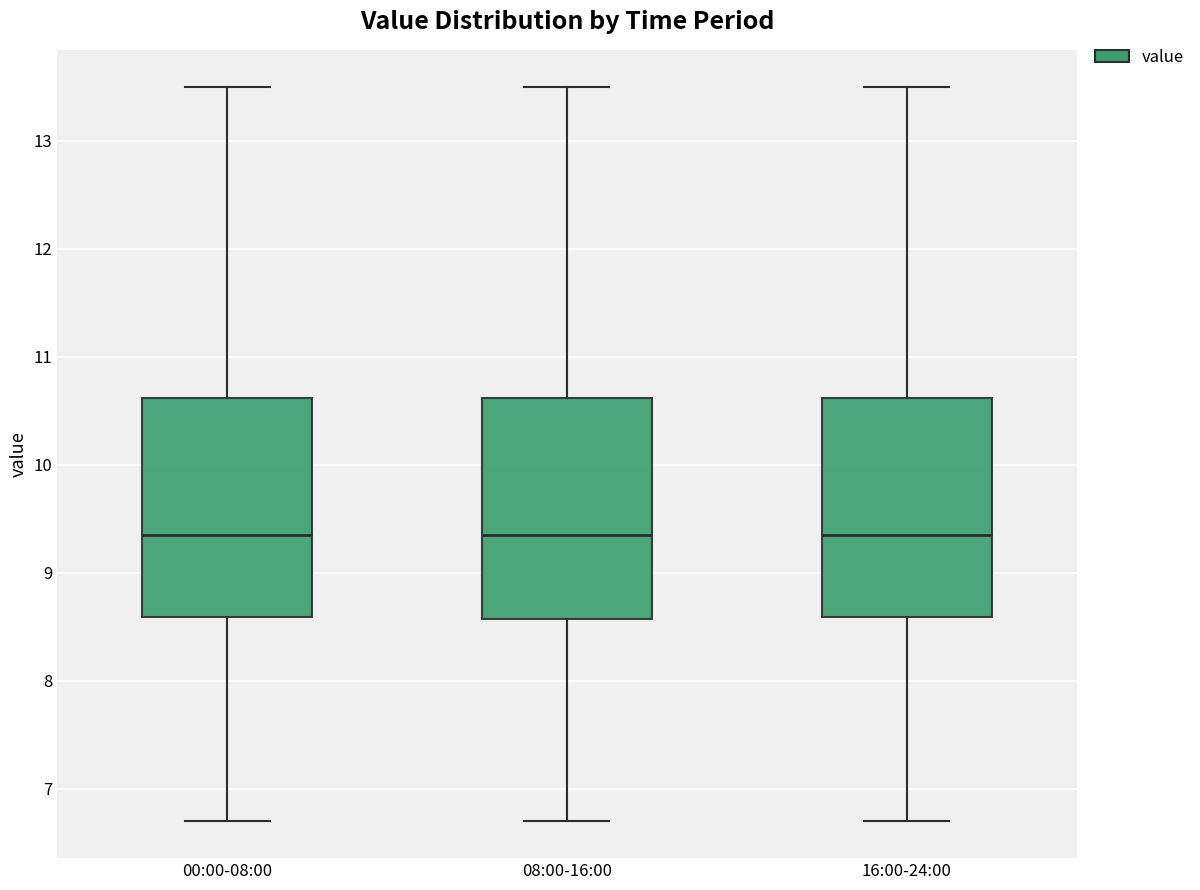

Reading left to right, read every box against the y-axis: the position of its median line, the range the box covers, and the ends of its whiskers. The values are not printed on the chart, so give them approximately, as read against the axis.

00:00-08:00: median 9.4, box 8.6 to 10.6, whiskers 6.7 to 13.5
08:00-16:00: median 9.4, box 8.6 to 10.6, whiskers 6.7 to 13.5
16:00-24:00: median 9.4, box 8.6 to 10.6, whiskers 6.7 to 13.5